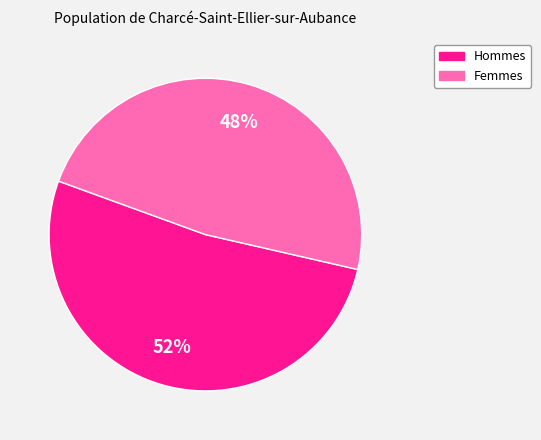

Is there any slice that represents more than half of the pie?

Yes